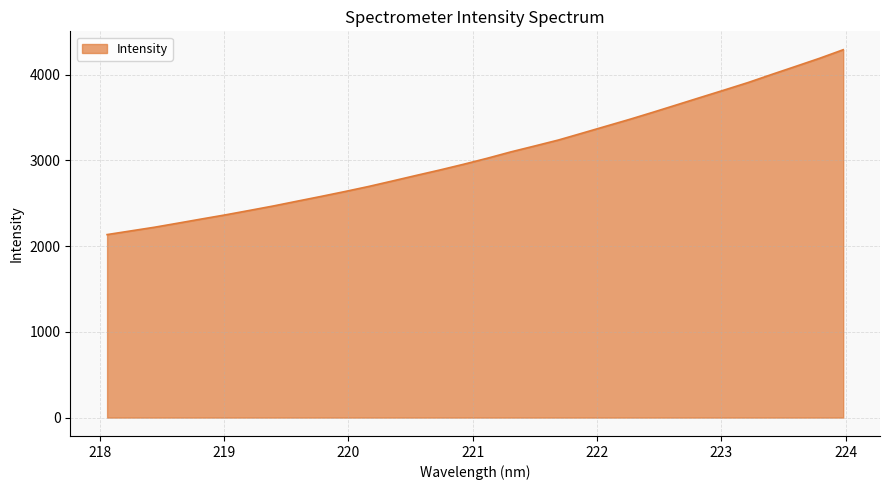

What is the maximum value shown in the chart?

4291.8